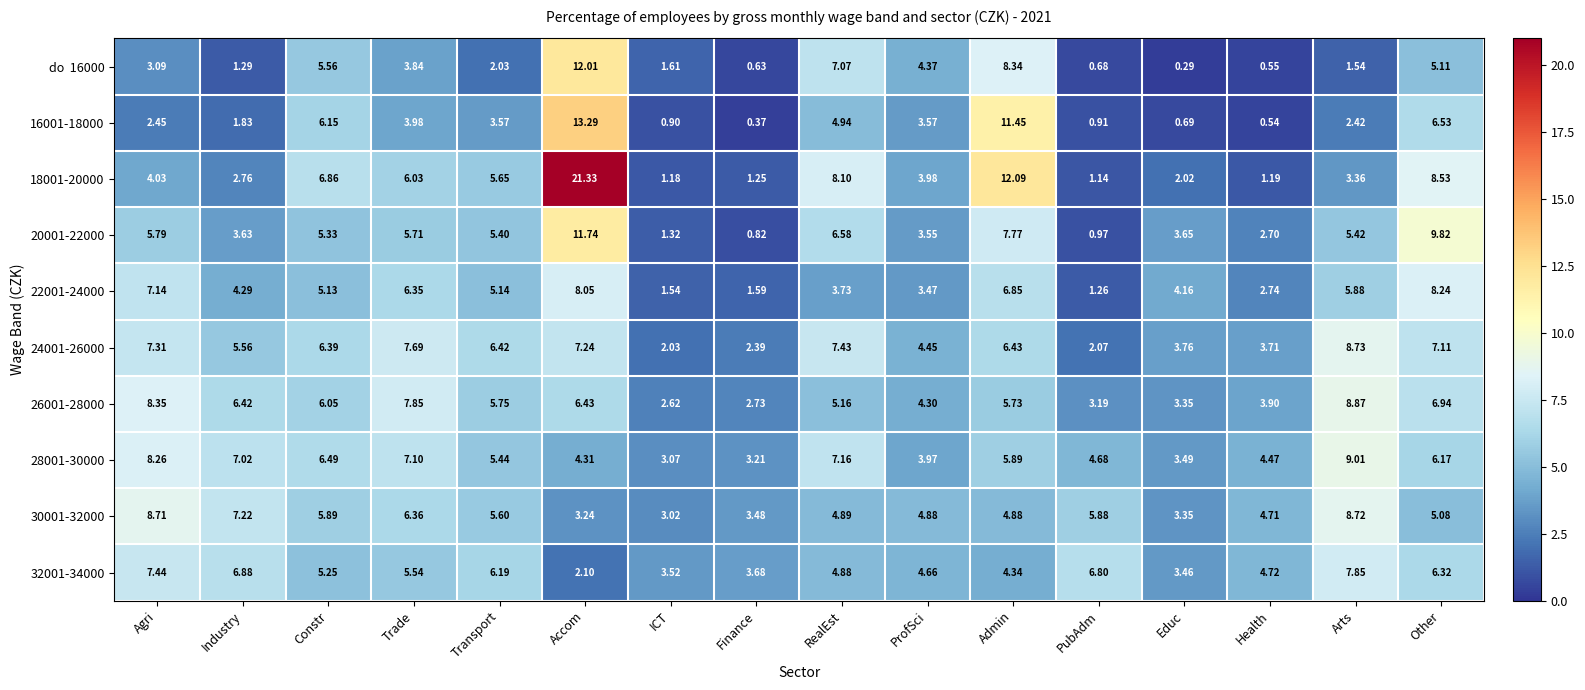

At which label does 20001-22000 reach its peak?

Accom